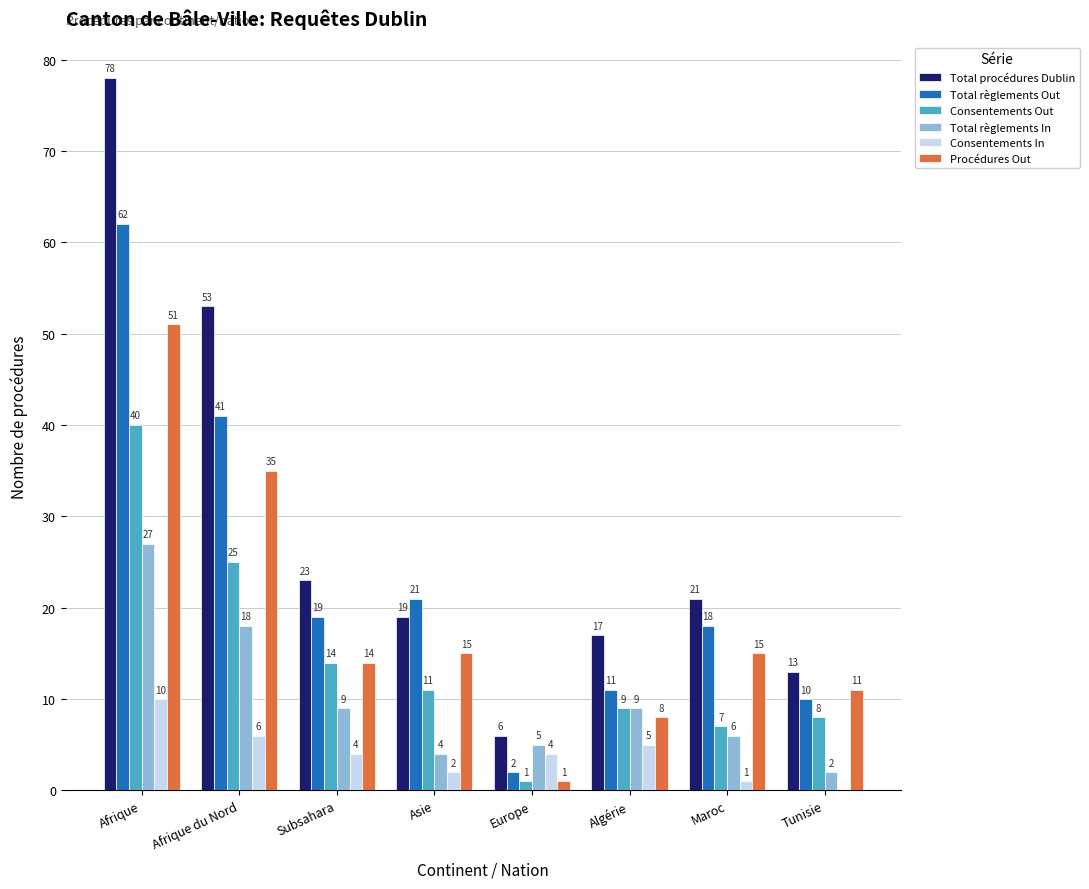

Are the bars grouped side by side (vs. stacked)?

Yes